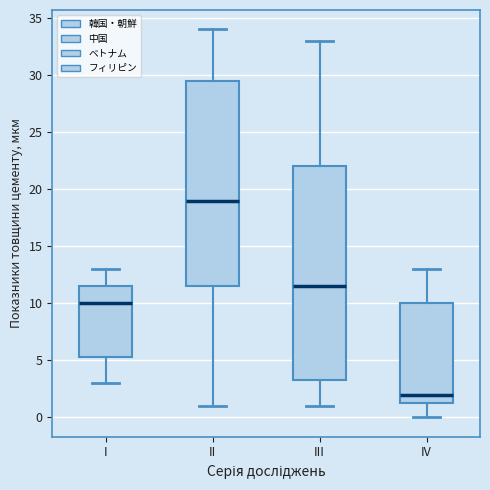

Comparing the boxes themselves (not the whiskers), which one is the tallest?

III